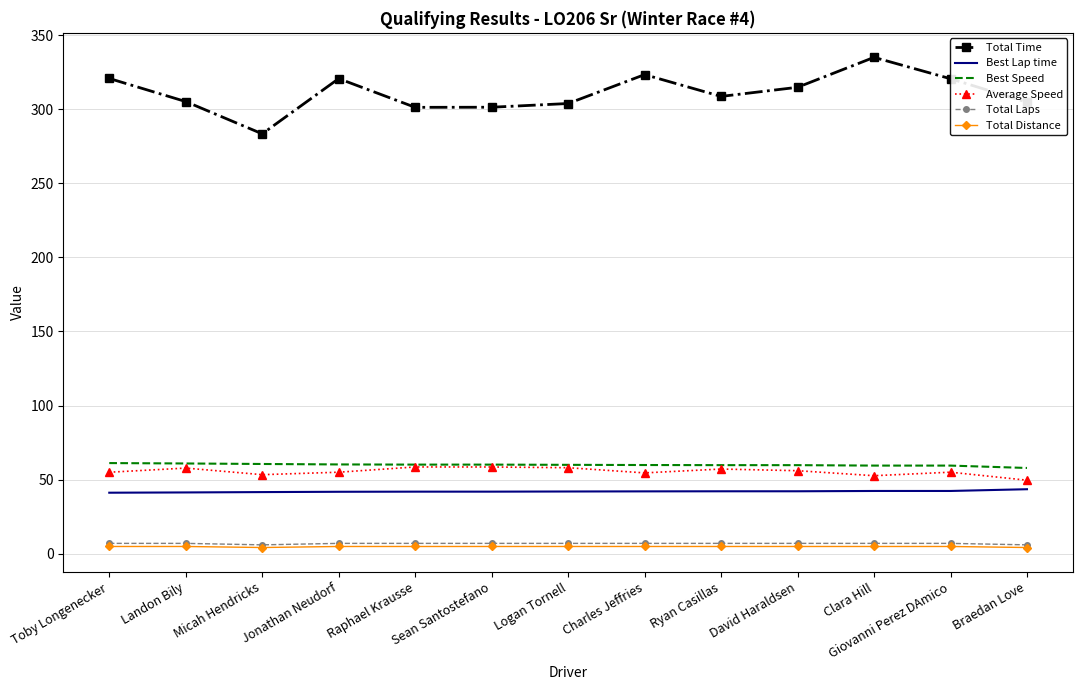

What is the minimum value for Best Lap time?

41.2